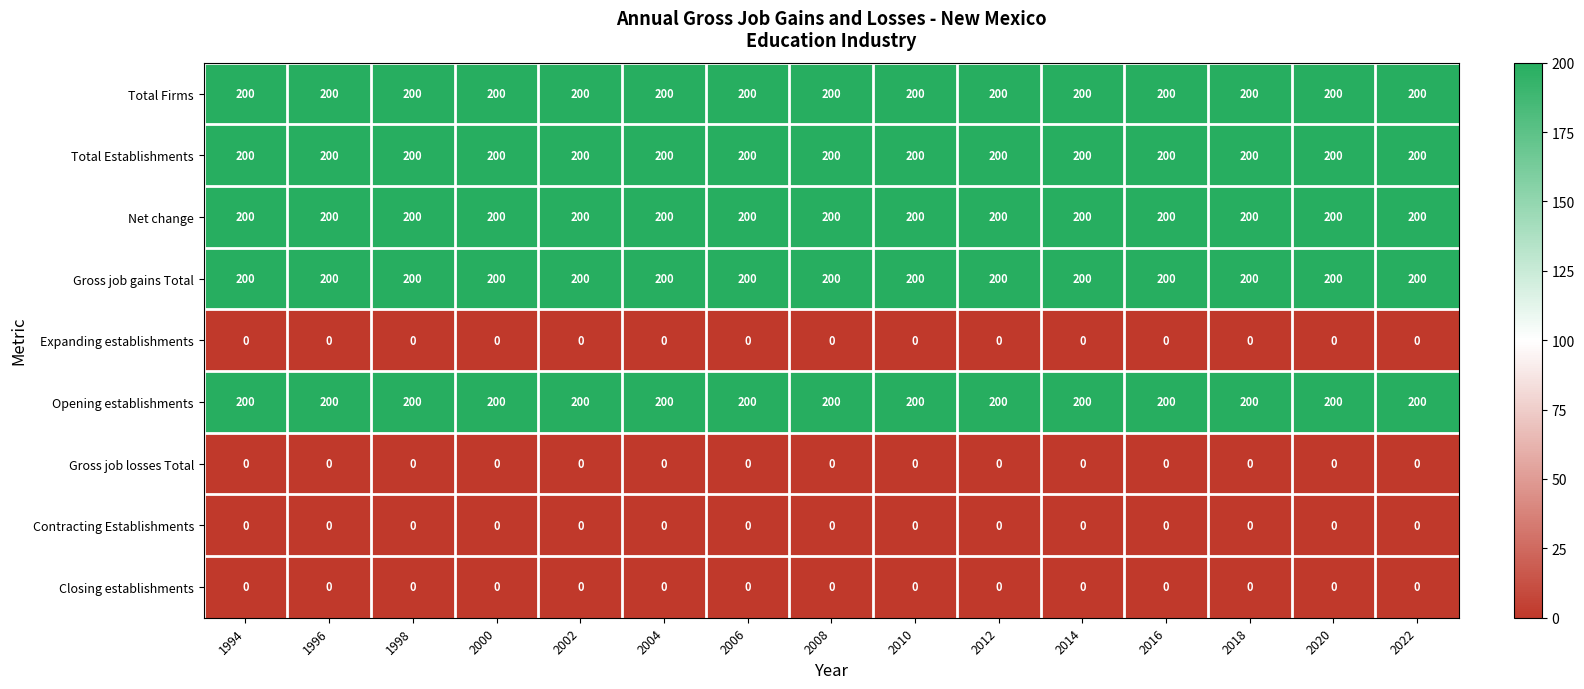

True or false: Net change has a value of 349 at 2016.

False